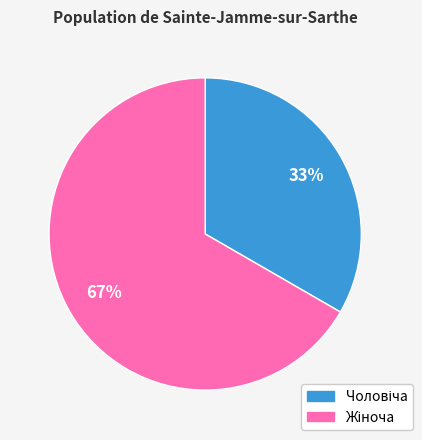

Is there any slice that represents more than half of the pie?

Yes